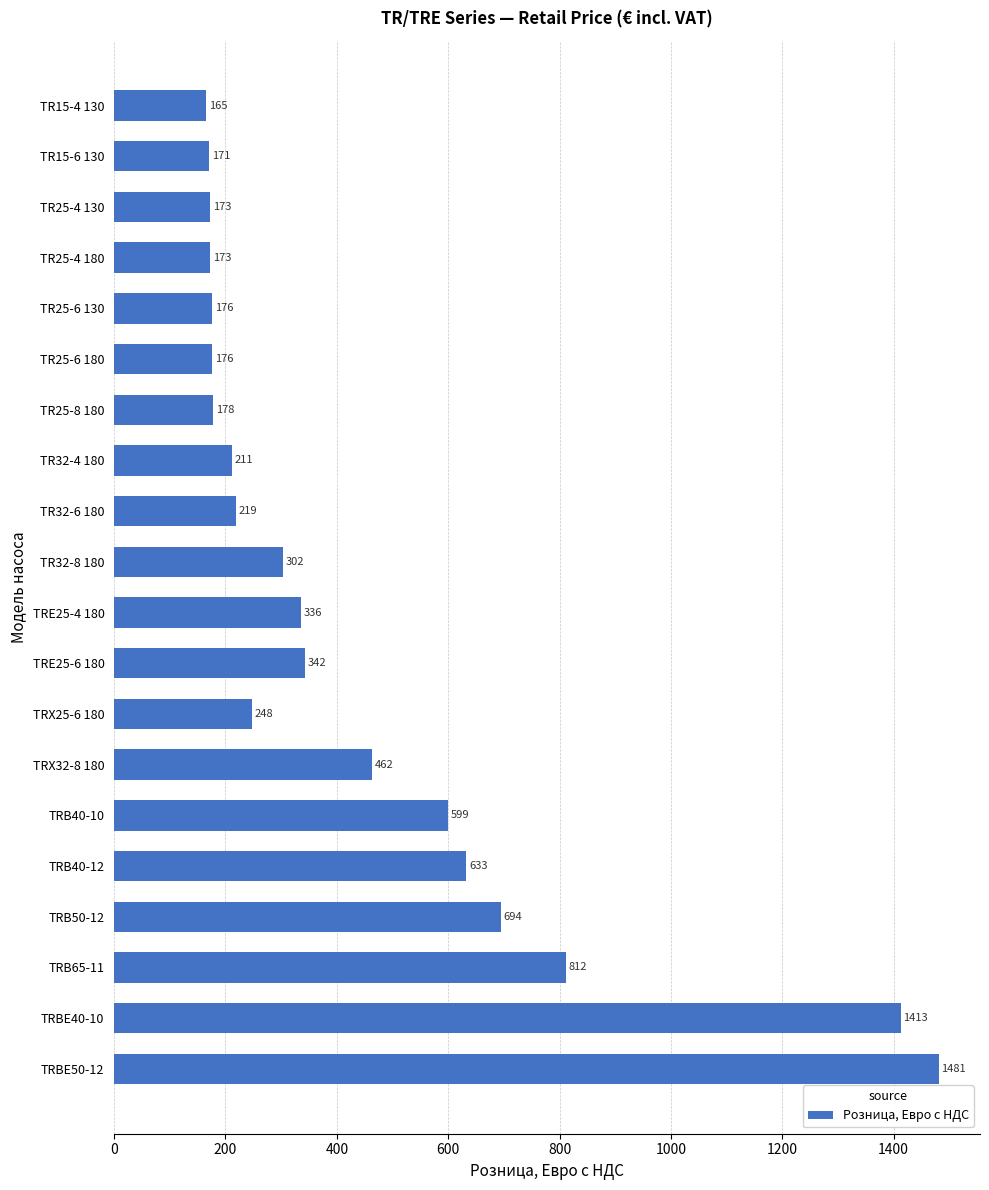

What is the greatest value displayed?

1481.2